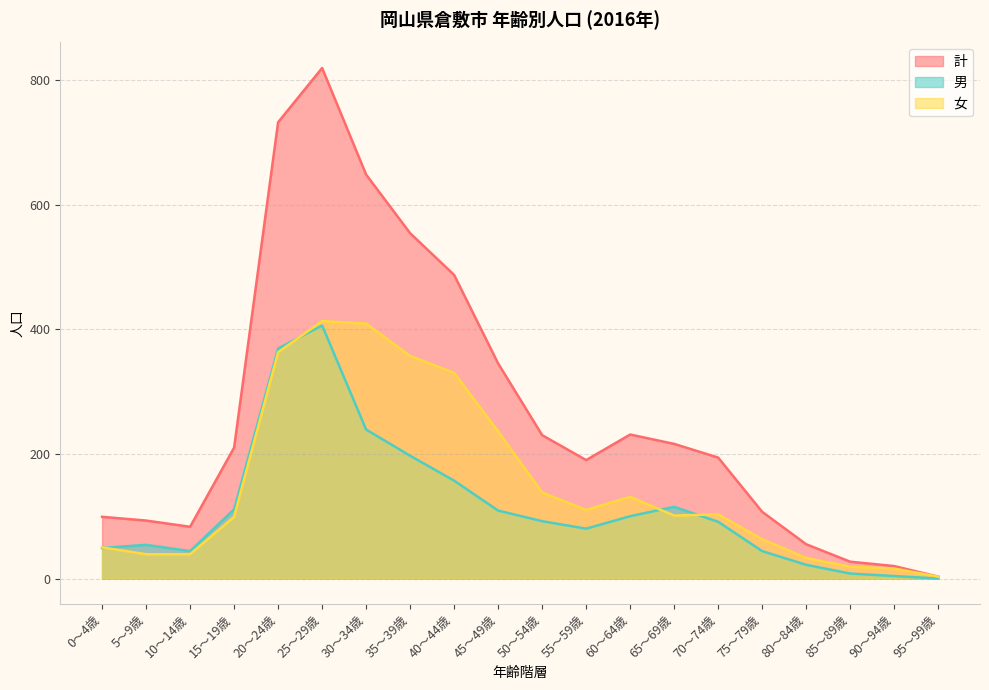

What is the difference between the 男 values at 35～39歳 and 65～69歳?

82